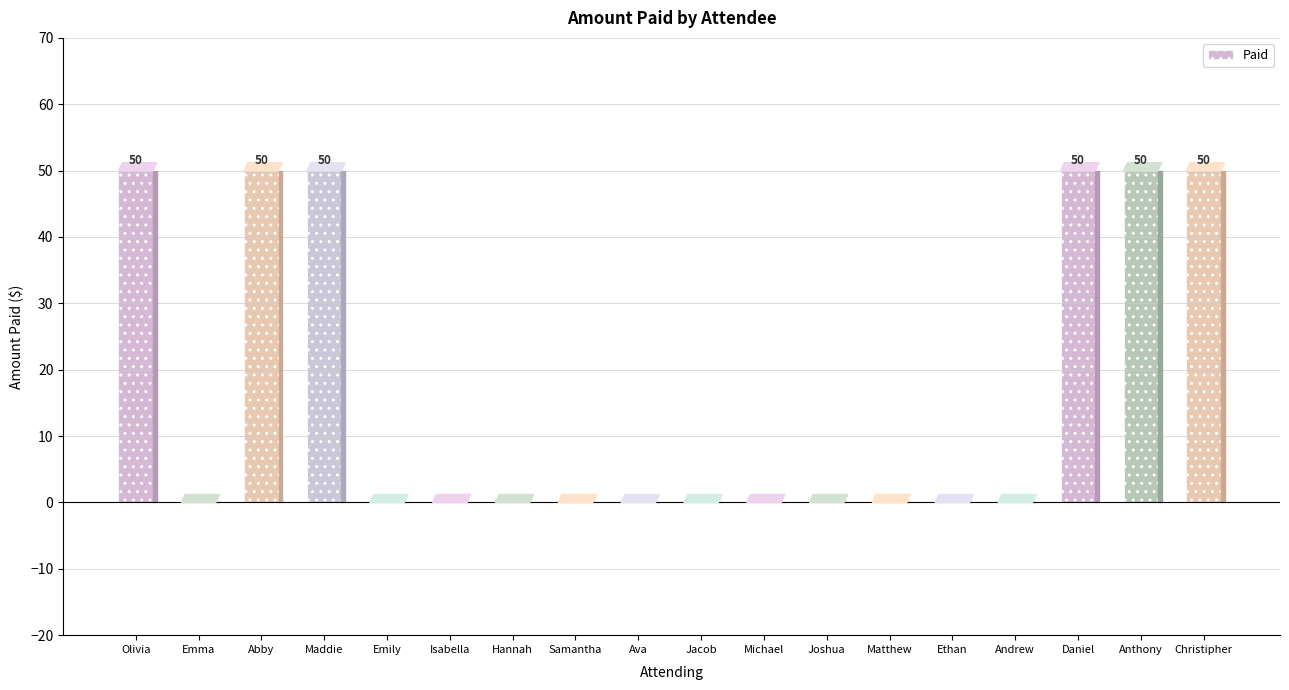

What is the maximum value shown in the chart?

50